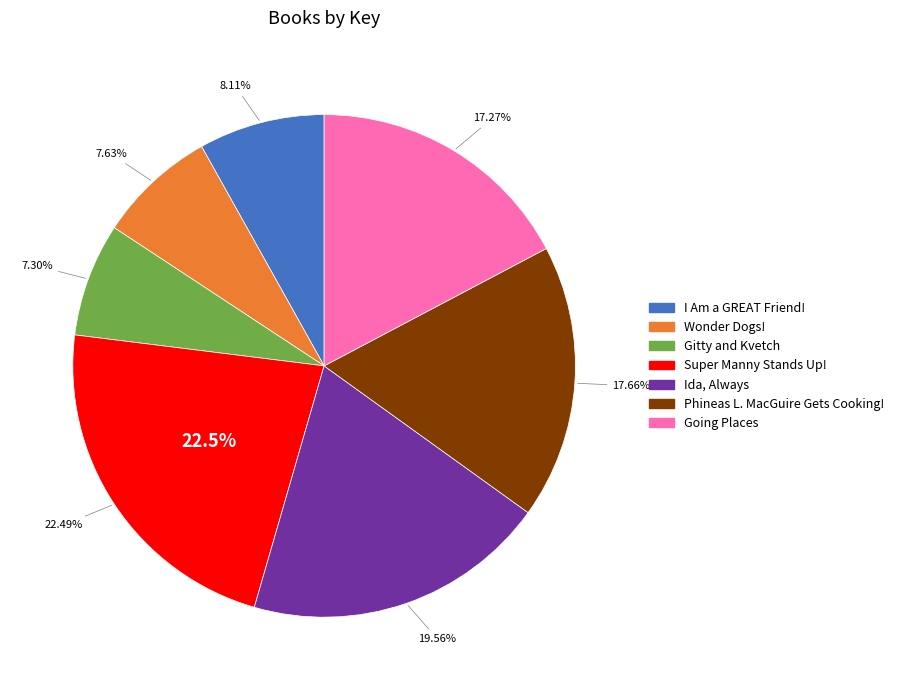

How many slices are in this pie chart?

7